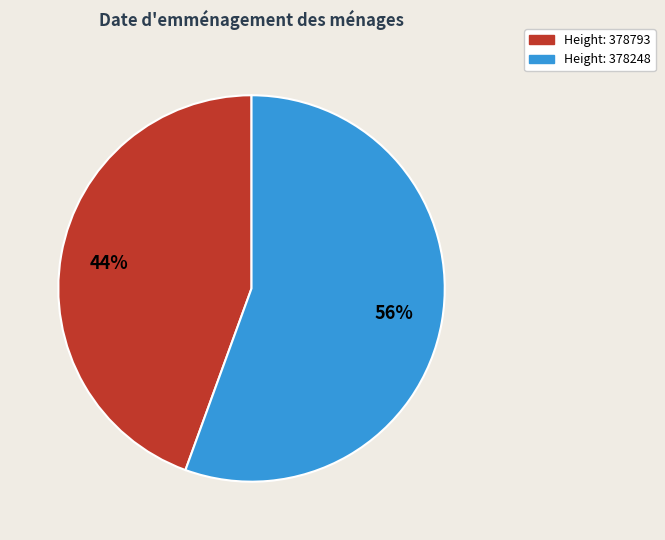

To the nearest percent, what is the average slice percentage?

50%